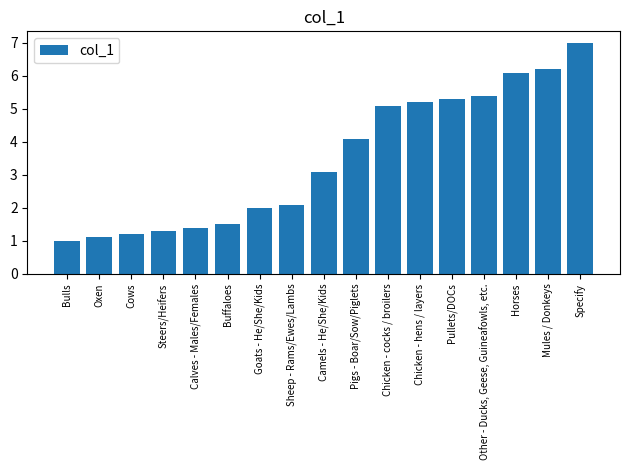

The chart shows a value of 8.8 at Chicken - cocks / broilers. True or false?

False